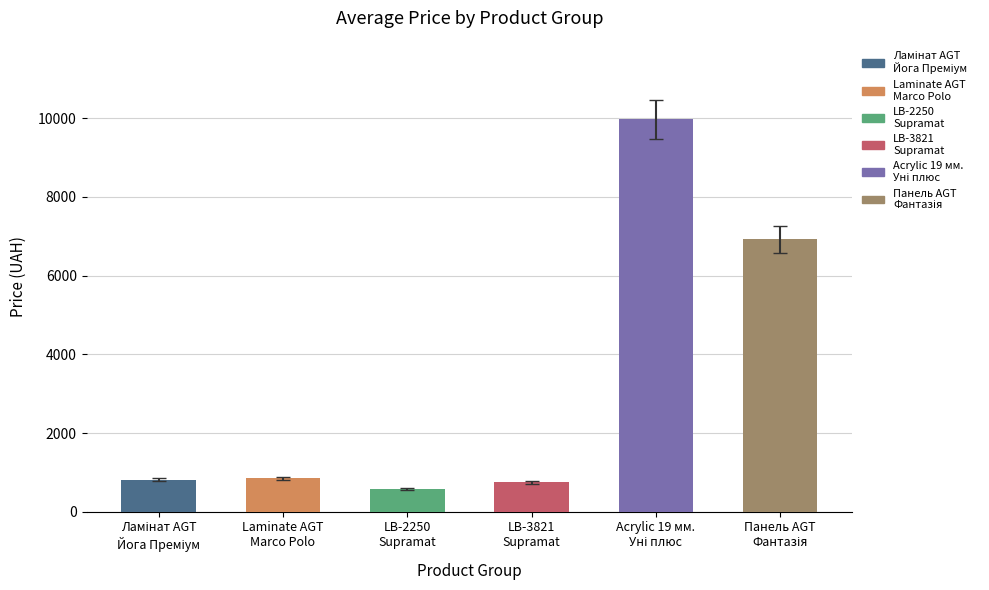

What is the value of the 5th bar from the left?

9975.0